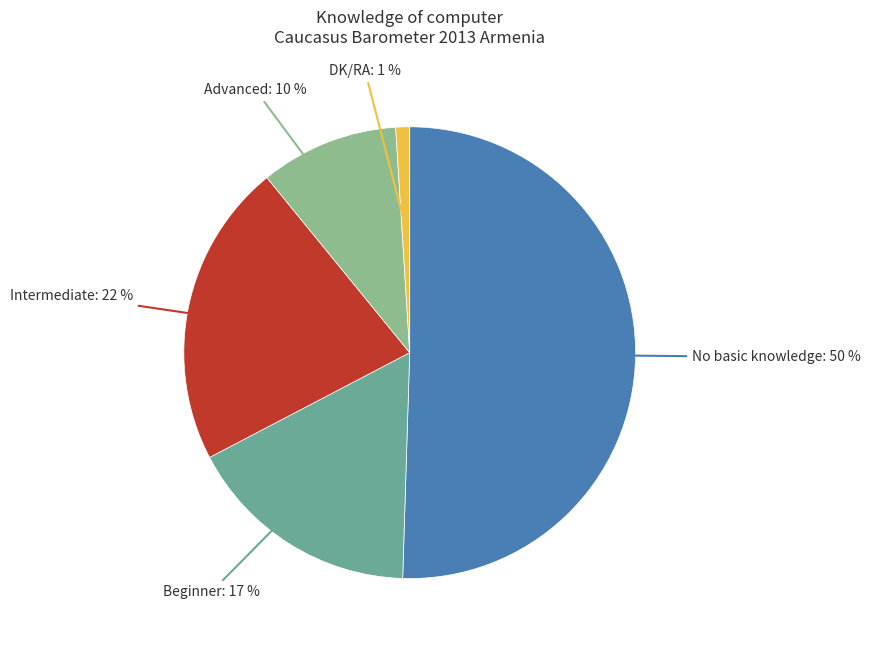

How many segments does this pie chart have?

5